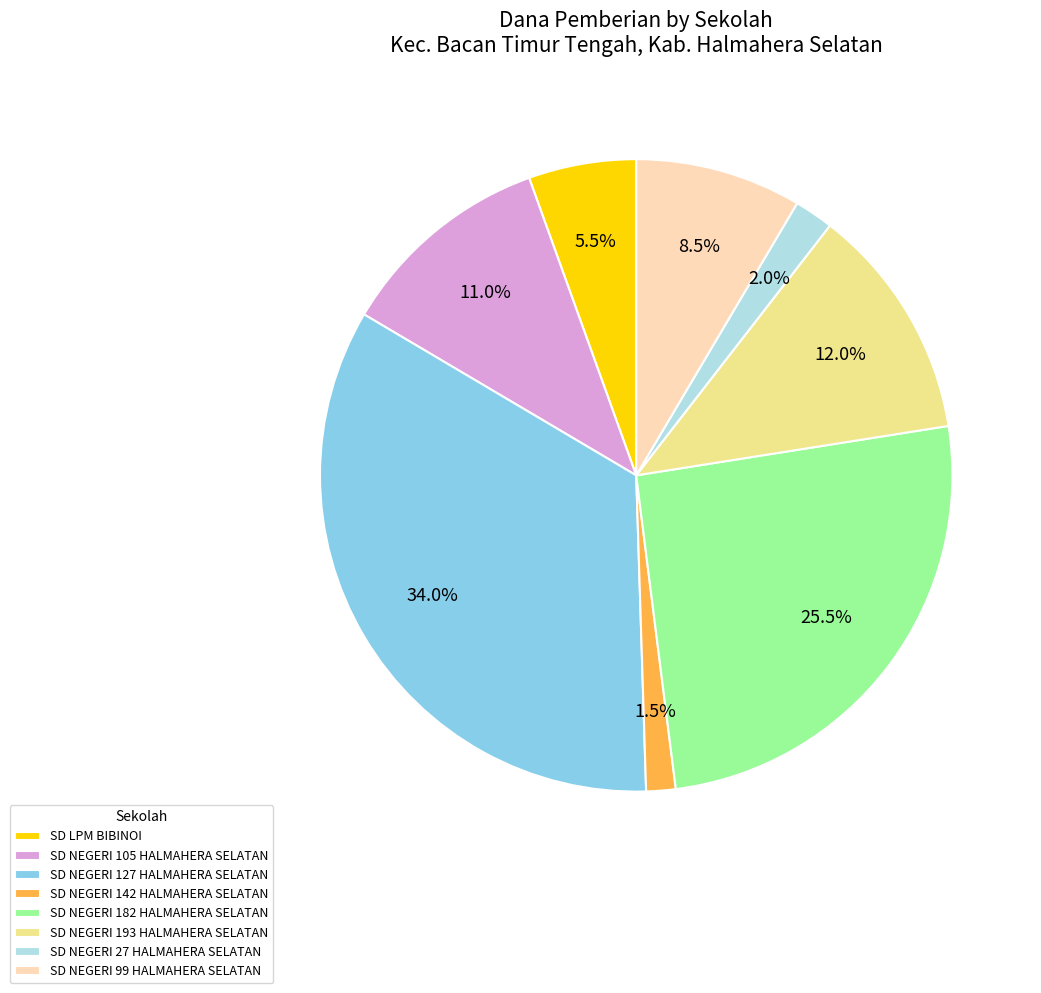

The SD NEGERI 193 HALMAHERA SELATAN slice represents 12% of the pie. True or false?

True